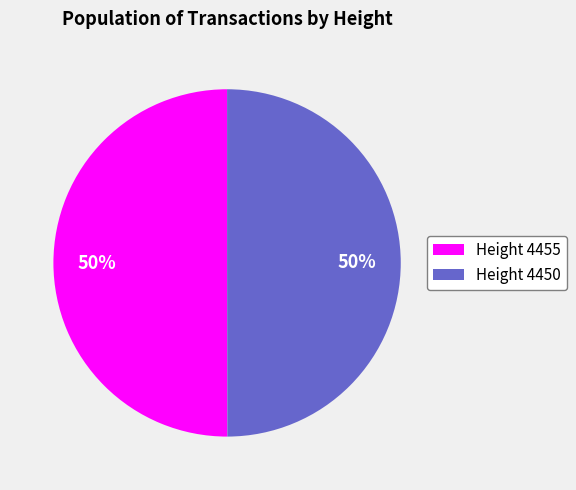

What percentage is the Height 4455 slice, to the nearest percent?

50%